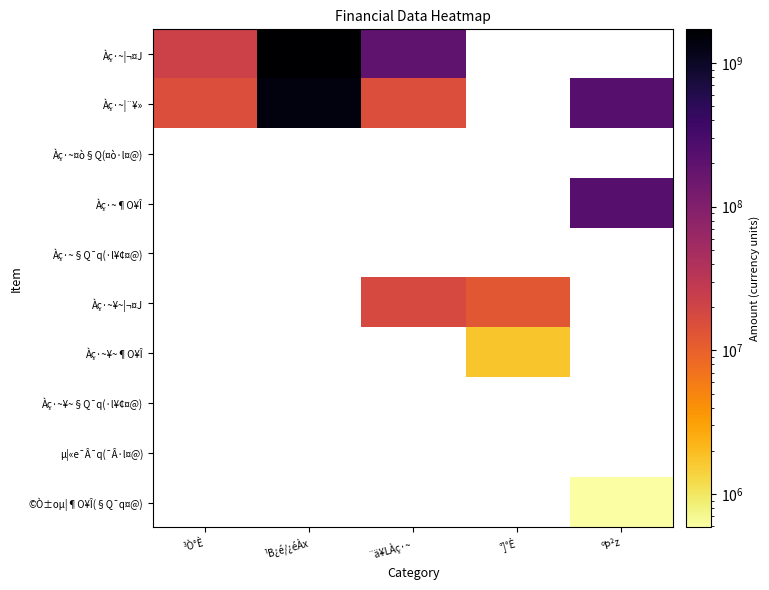

What is the maximum value shown in the chart?

1713379508.0